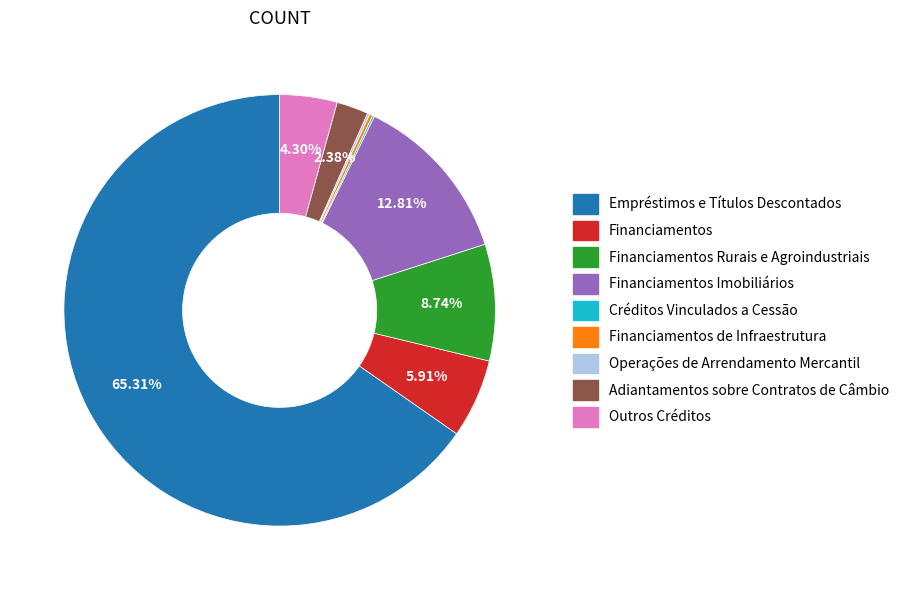

The Financiamentos Imobiliários slice represents 1% of the pie. True or false?

False